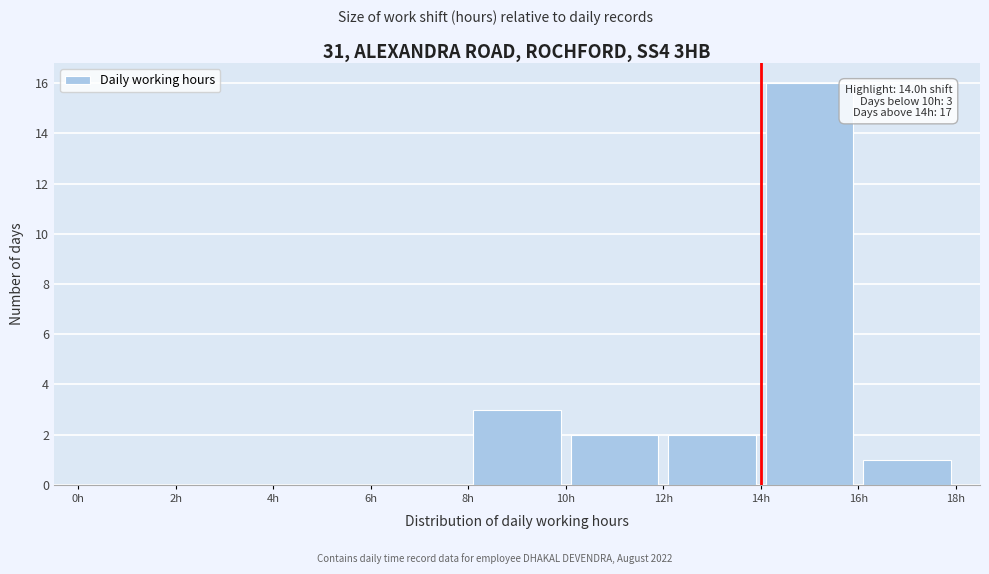

Over which range of the x-axis is the bar tallest?

14 to 16